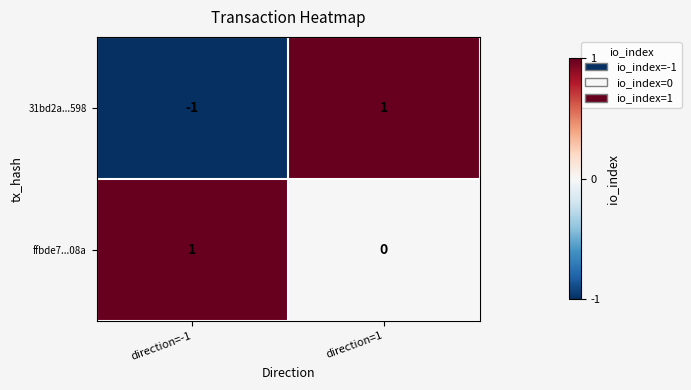

At which category is the sum across all series the highest?

direction=1